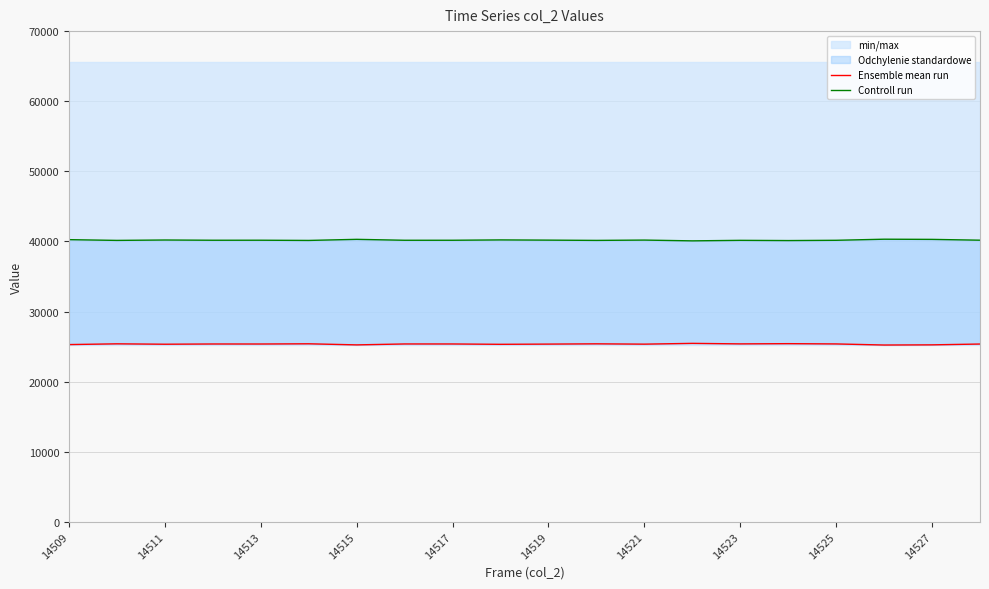

At which category is the sum across all series the highest?

14509